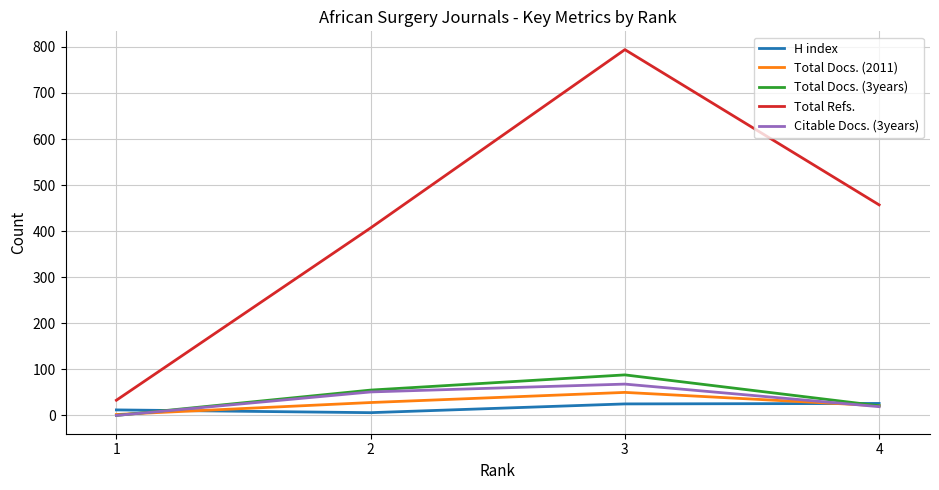

Is it true that Total Docs. (3years) equals 88 at 3?

True